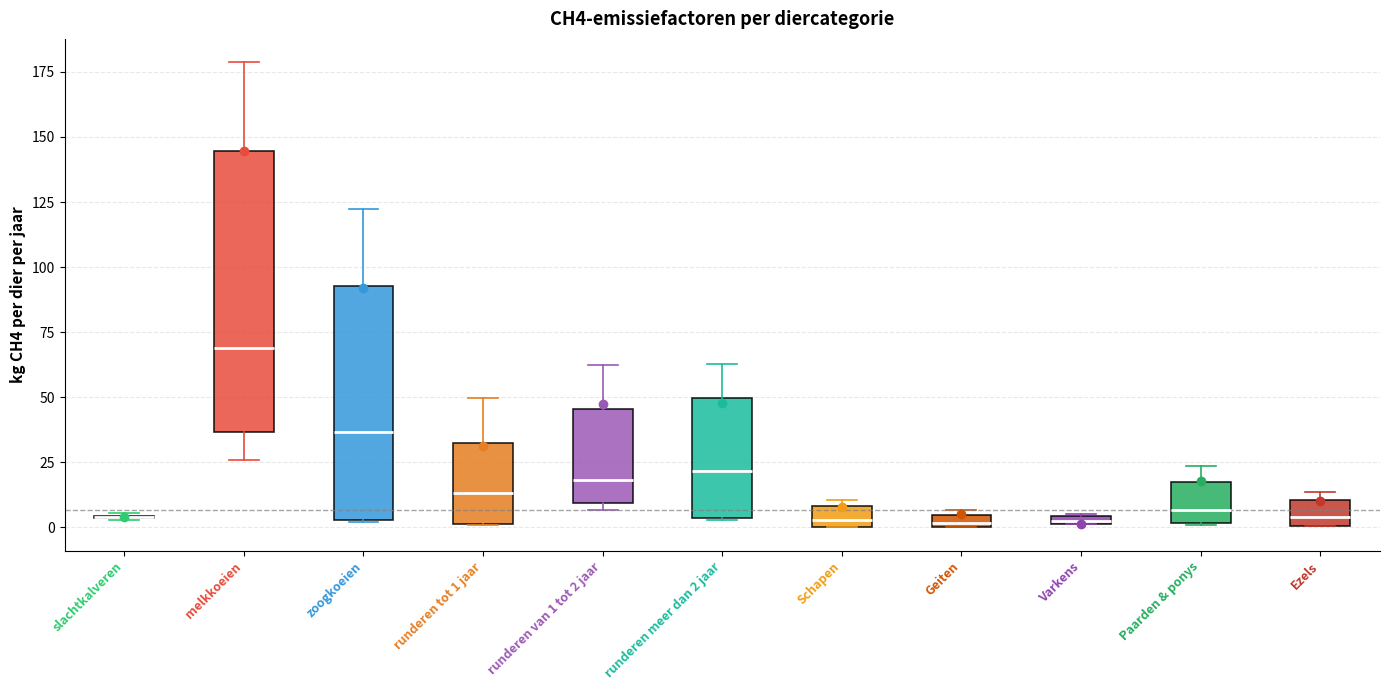

Which box is the tallest, from its lower edge to its upper edge?

melkkoeien